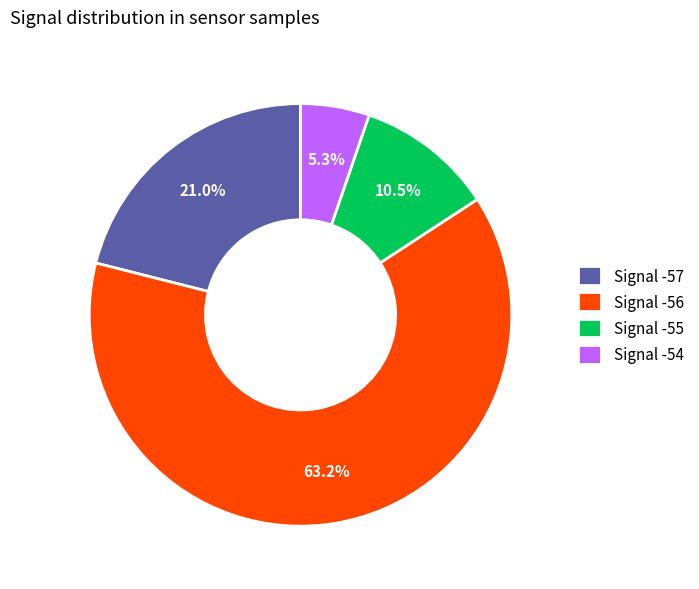

Rank the categories by value from highest to lowest.

Signal -56, Signal -57, Signal -55, Signal -54